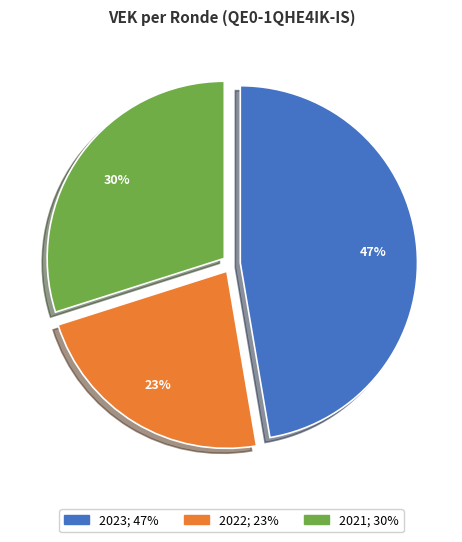

Is there any slice that represents more than half of the pie?

No